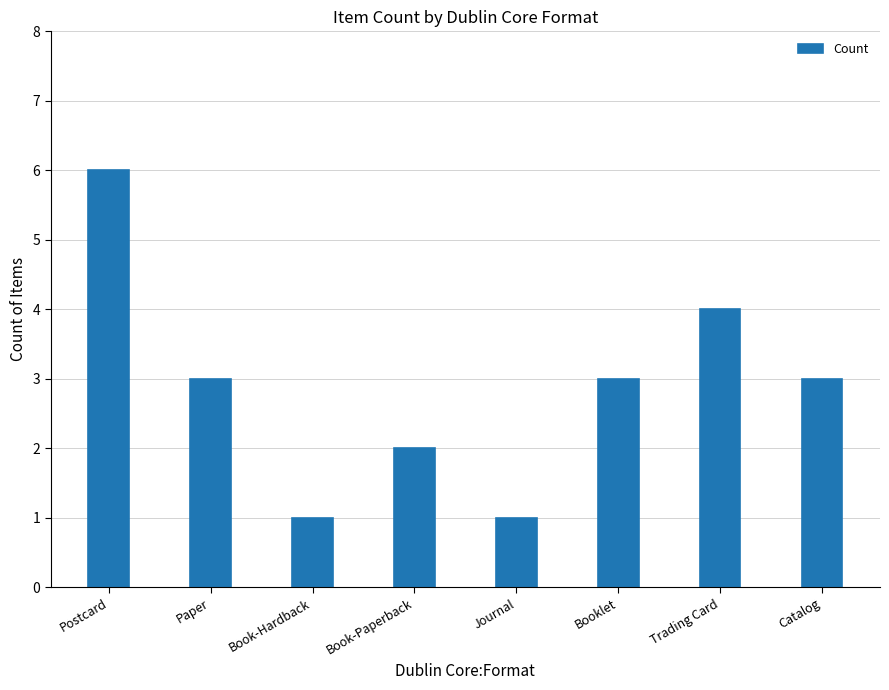

The value at Paper is 2. True or false?

False